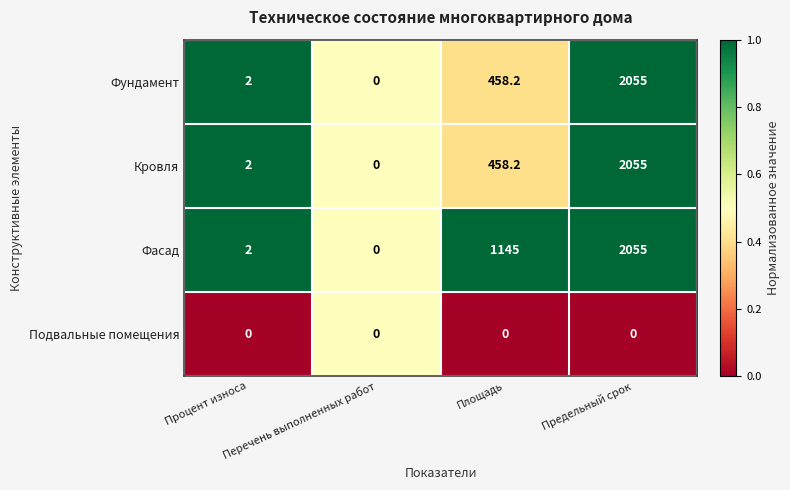

How many series are shown in this chart?

4